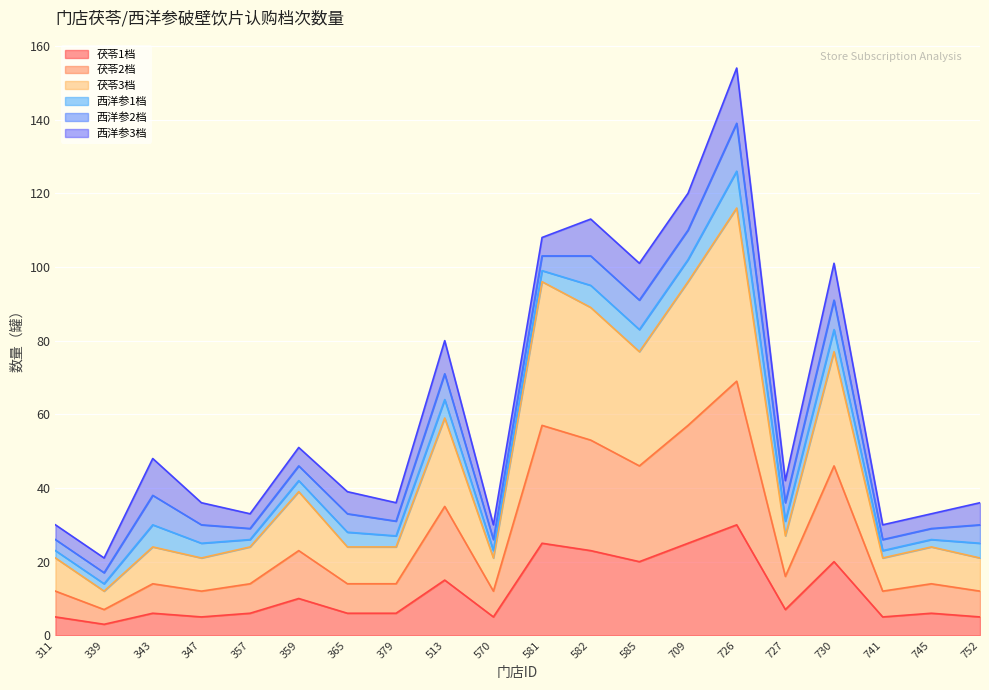

Between 311 and 365, which is larger?

365